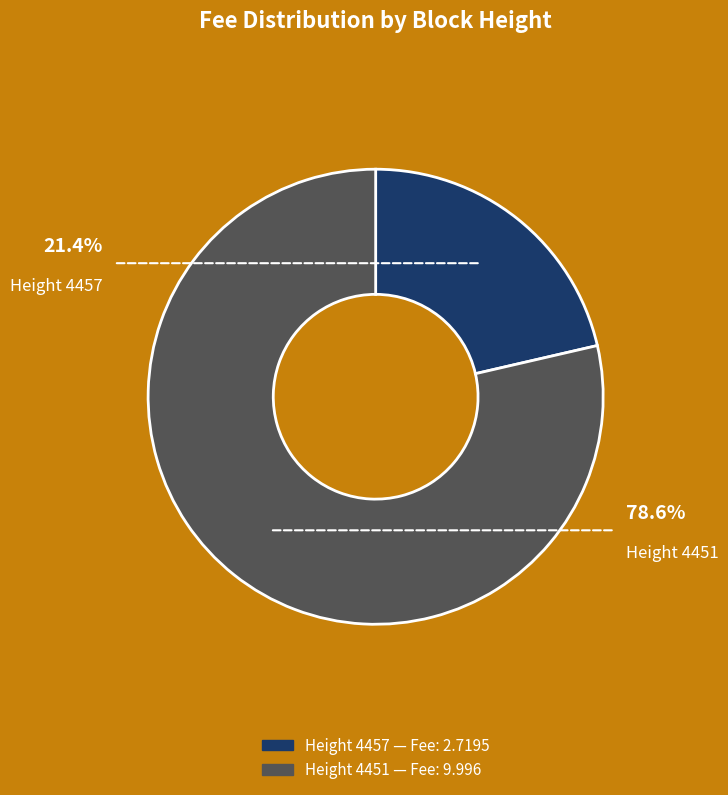

Does any single category account for the majority?

Yes